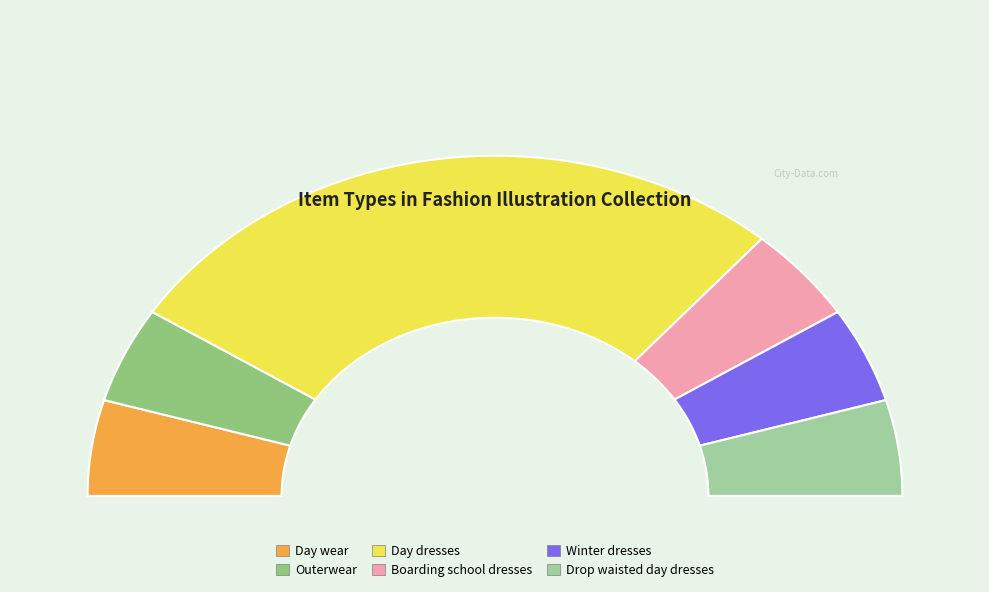

How many slices are in this pie chart?

6